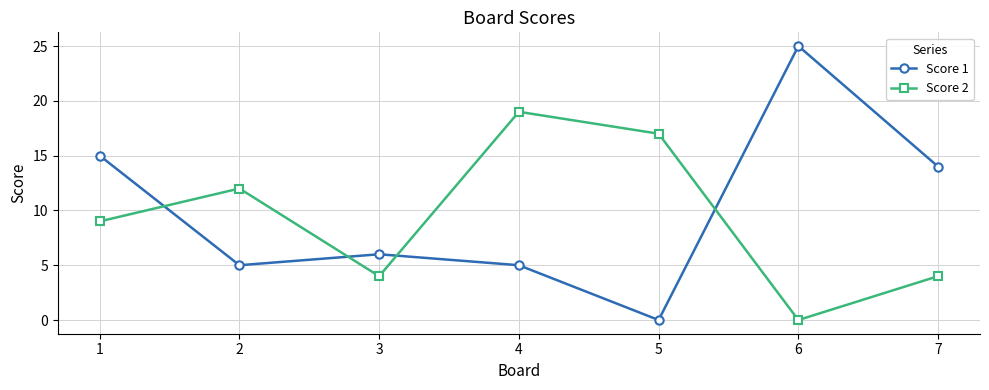

Is the value of Score 2 at 4 greater than the value of Score 1 at 6?

No